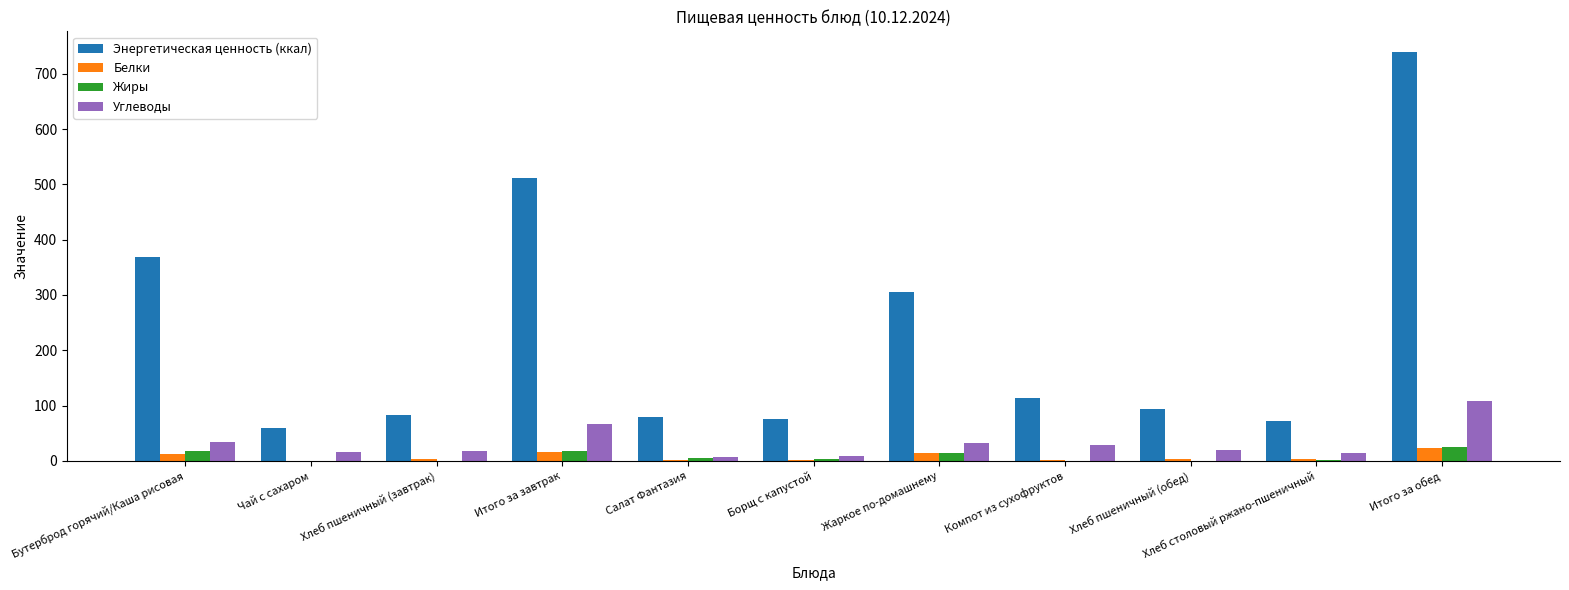

Is it true that Энергетическая ценность (ккал) equals 76.0 at Борщ с капустой?

True